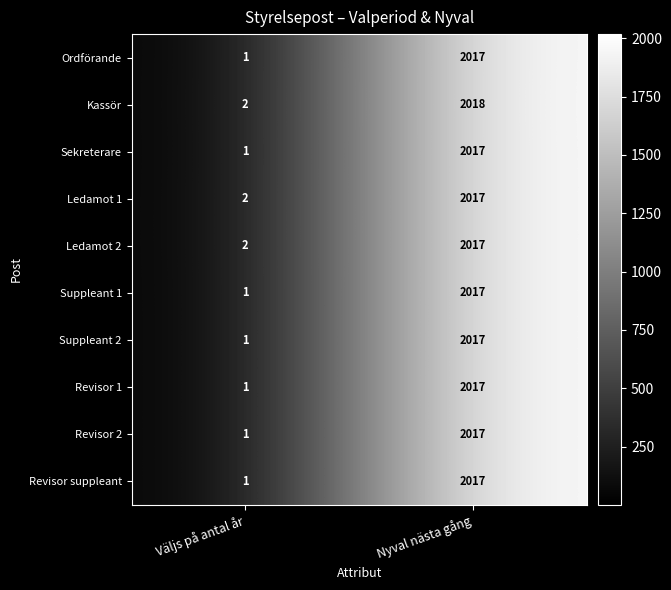

What is the smallest value displayed?

1